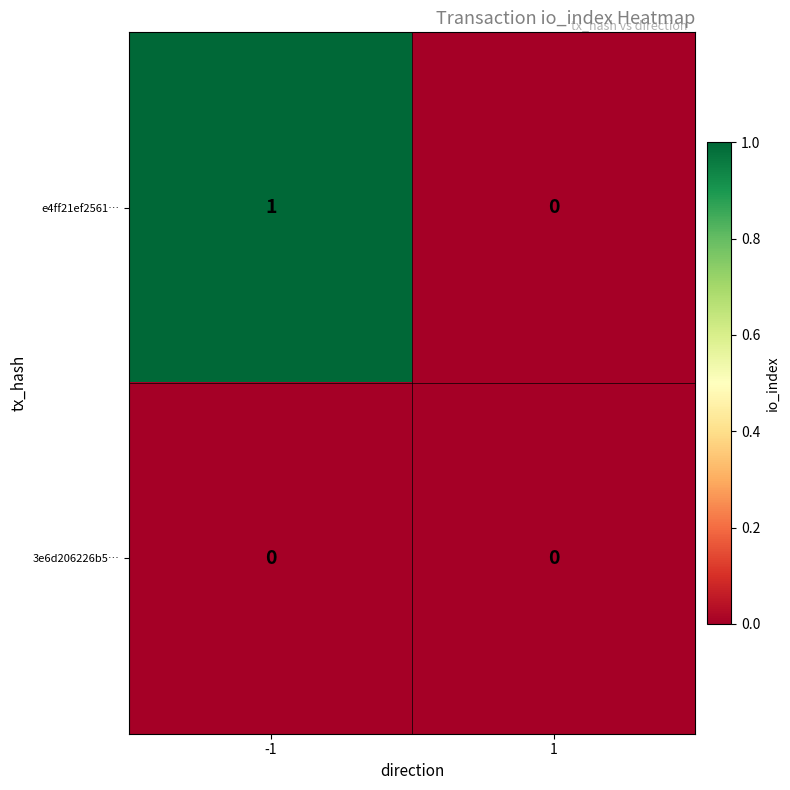

How many distinct data groups are displayed?

2